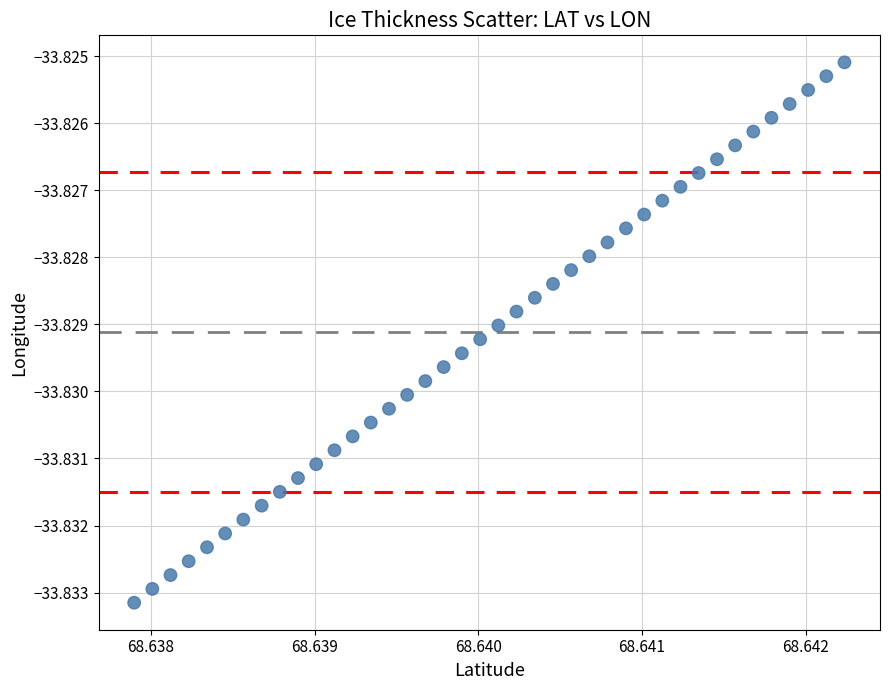

Count the number of points in this scatter plot.

40